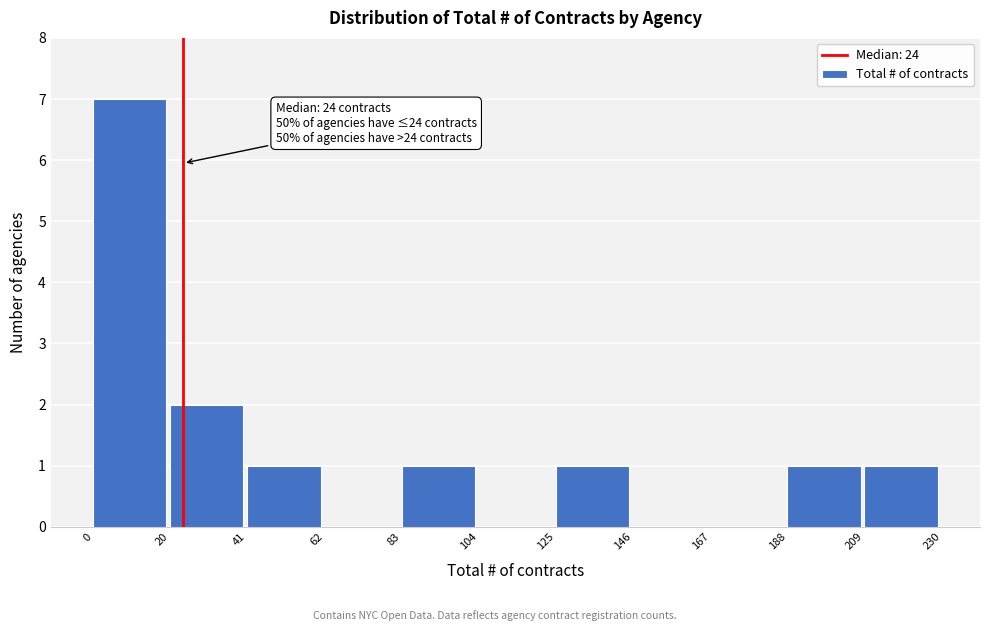

Over which range of the x-axis is the bar tallest?

0 to 20